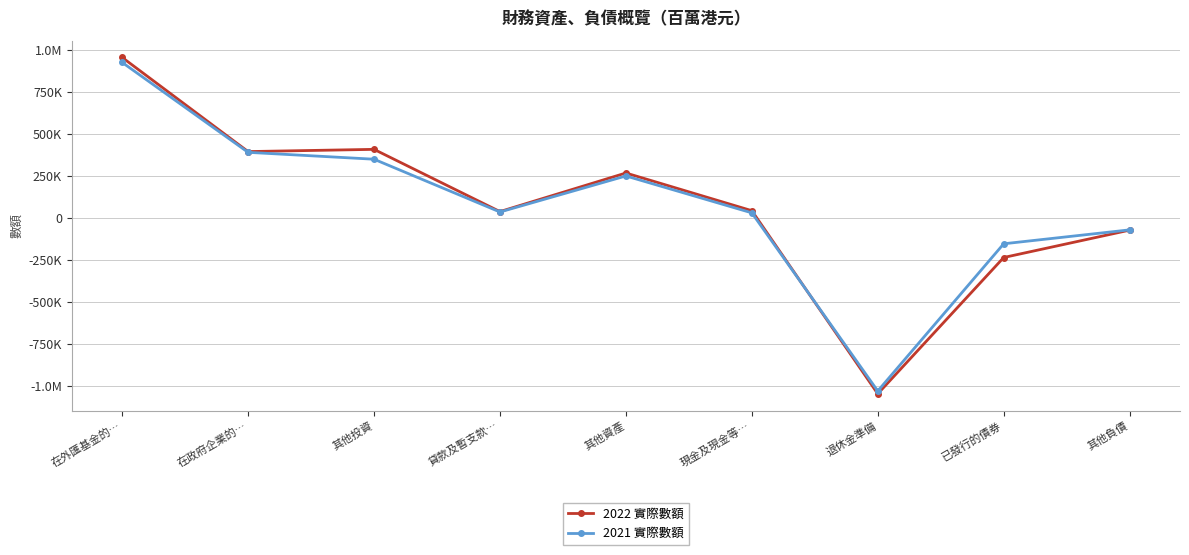

What are all the series names shown in the legend?

2022 實際數額, 2021 實際數額